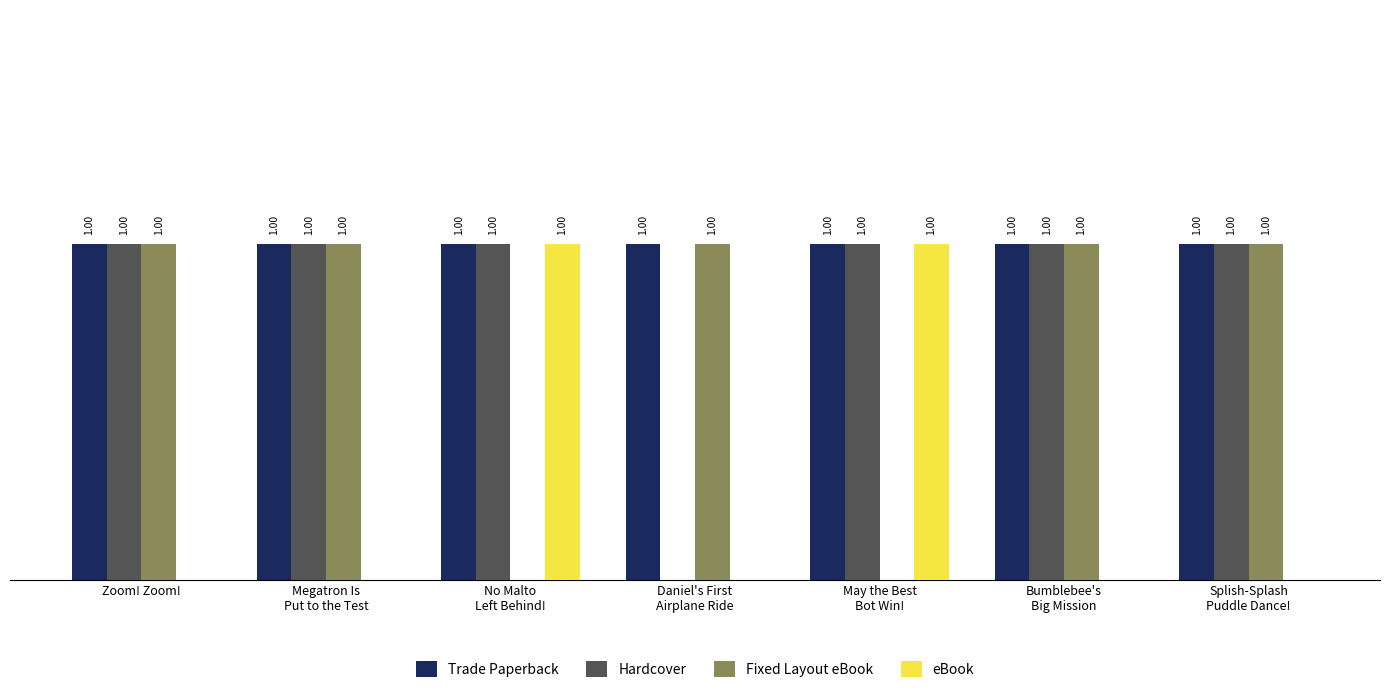

Which series has the largest total across all categories?

Trade Paperback